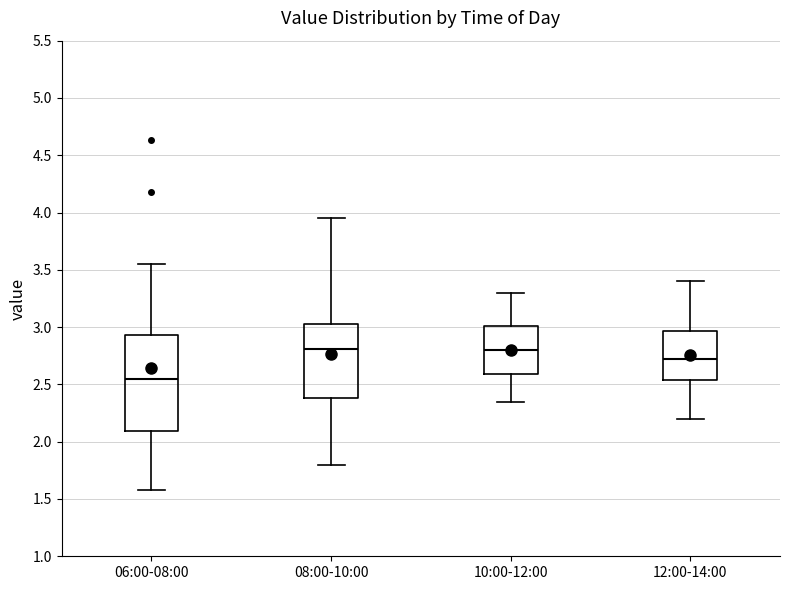

Reading left to right, read every box against the y-axis: the position of its median line, the range the box covers, and the ends of its whiskers. The values are not printed on the chart, so give them approximately, as read against the axis.

06:00-08:00: median 2.55, box 2.10 to 2.95, whiskers 1.60 to 3.55
08:00-10:00: median 2.80, box 2.40 to 3.05, whiskers 1.80 to 3.95
10:00-12:00: median 2.80, box 2.60 to 3.00, whiskers 2.35 to 3.30
12:00-14:00: median 2.75, box 2.55 to 2.95, whiskers 2.20 to 3.40